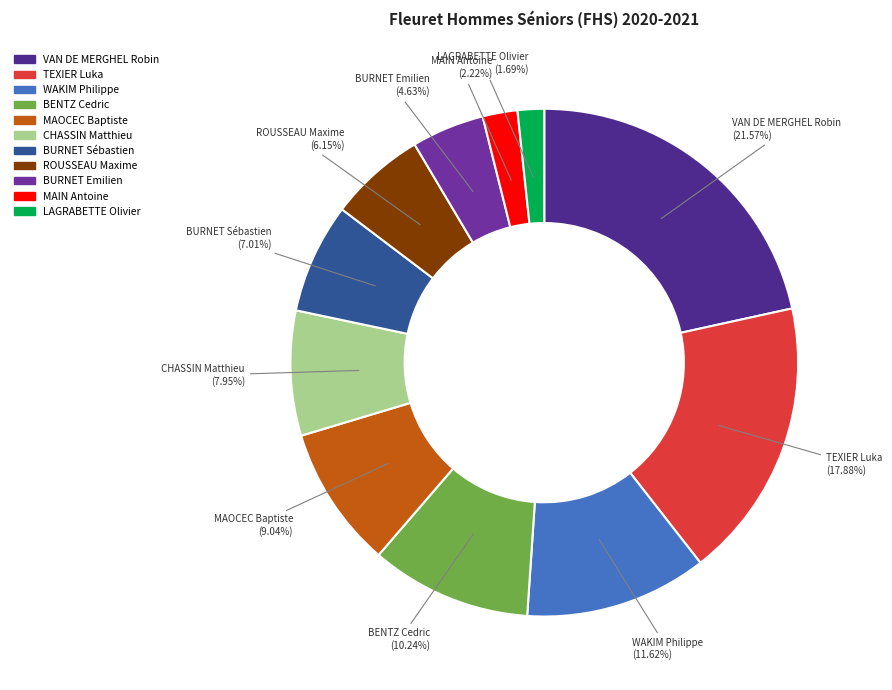

To the nearest percent, what is the difference between the largest and smallest slice percentages?

20%